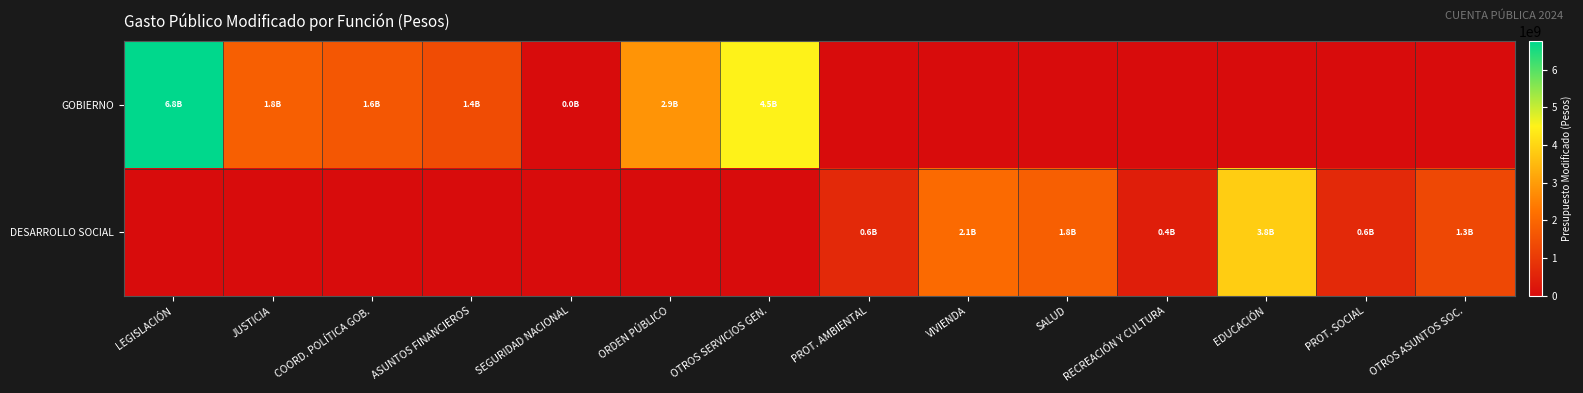

Rank the series by their average value, from highest to lowest.

GOBIERNO, DESARROLLO SOCIAL